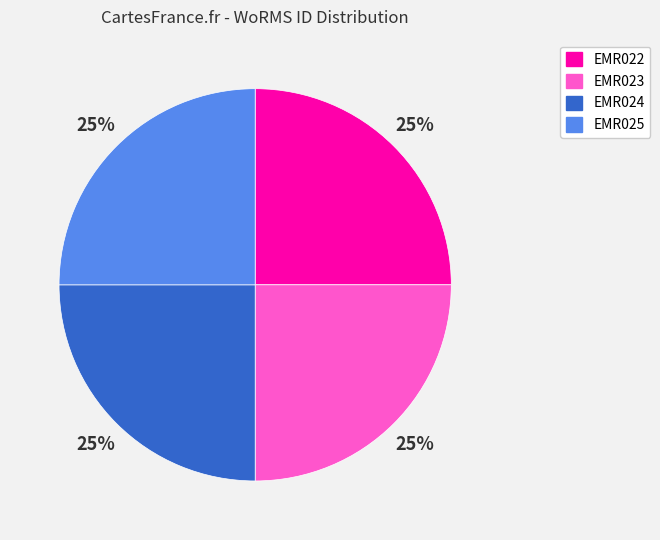

How many segments does this pie chart have?

4